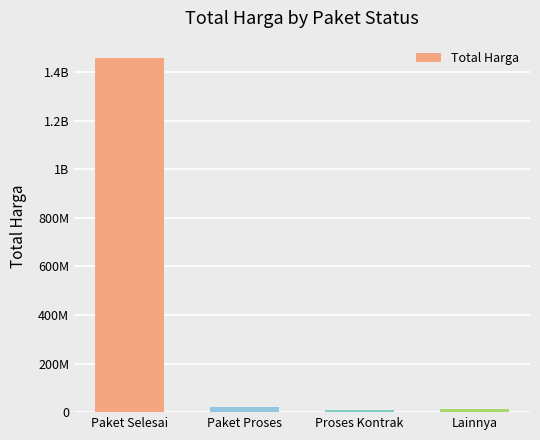

List the labels in order of value, smallest first.

Proses Kontrak, Lainnya, Paket Proses, Paket Selesai